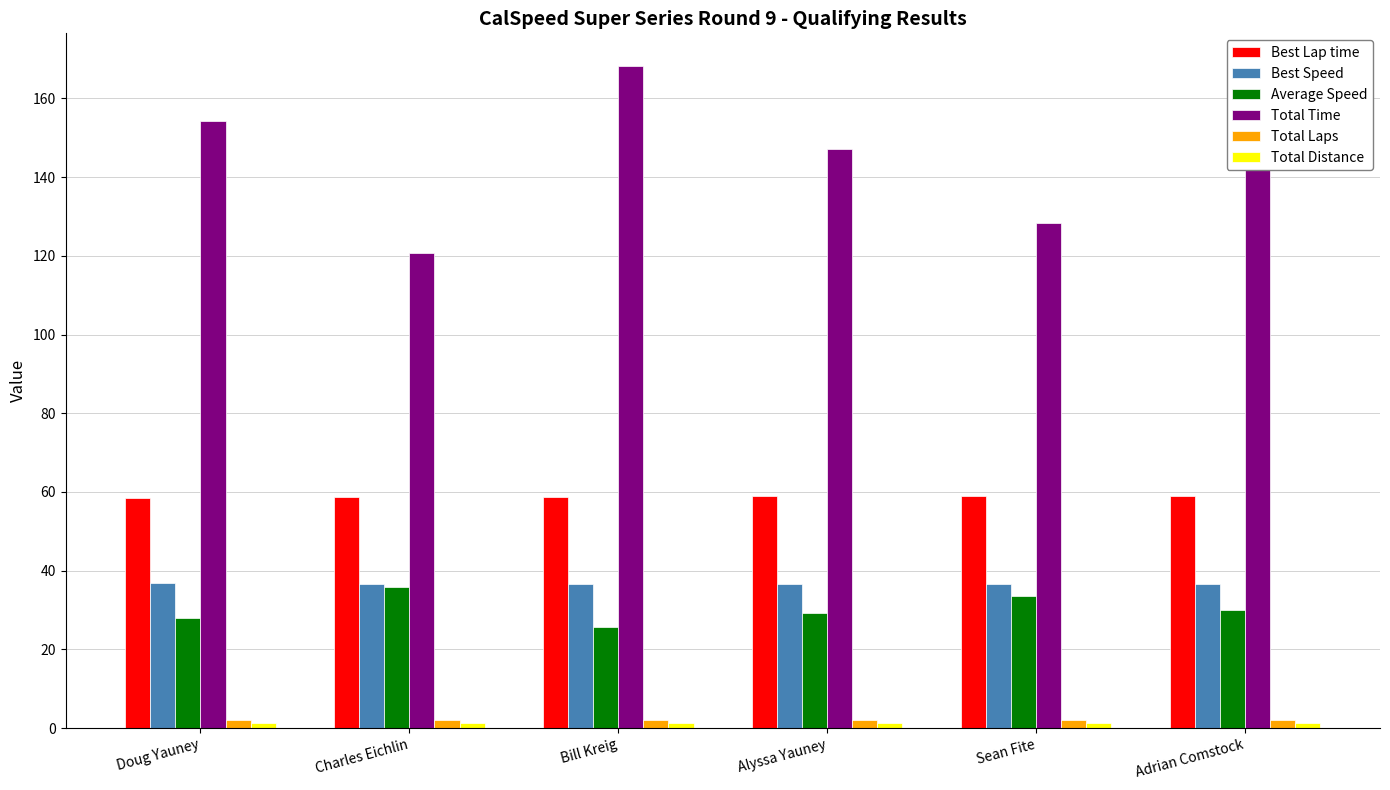

Is the value of Total Laps at Bill Kreig greater than the value of Best Lap time at Adrian Comstock?

No